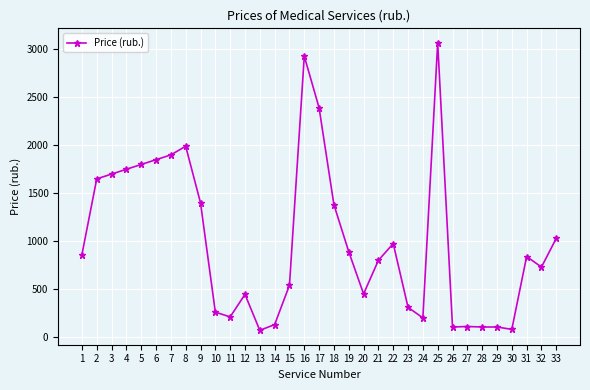

The value at 12 is 445. True or false?

True